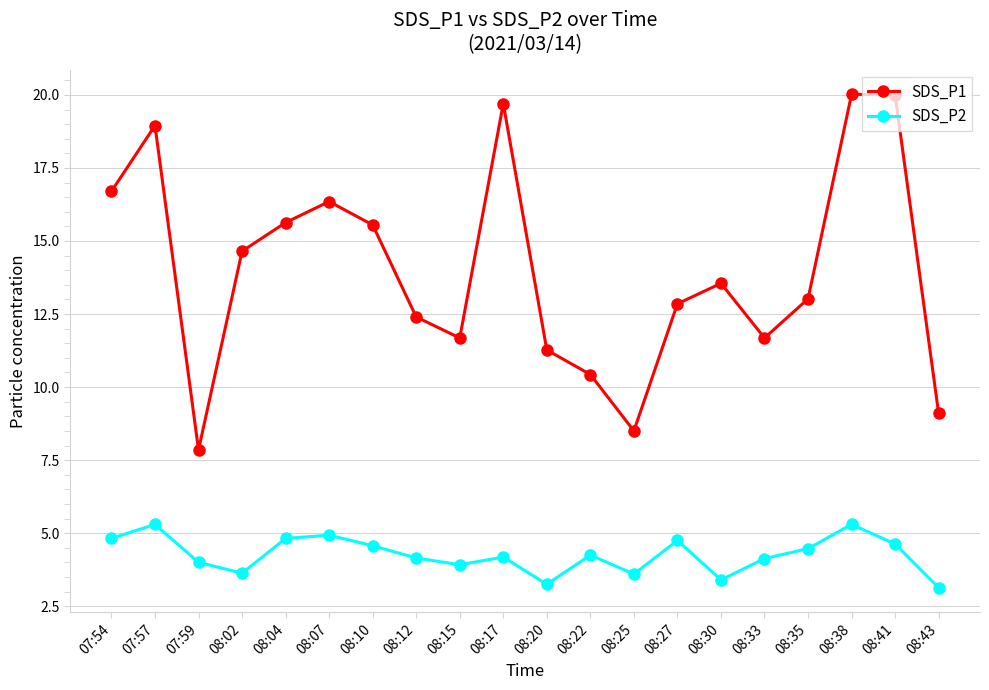

True or false: SDS_P1 and SDS_P2 cross at least once.

False